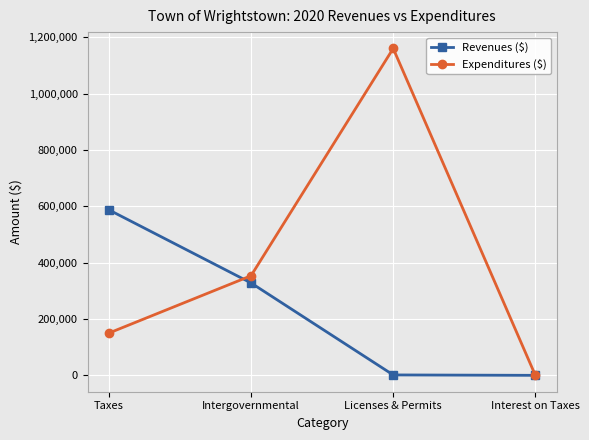

What is the sum of all Revenues ($) values?

917604